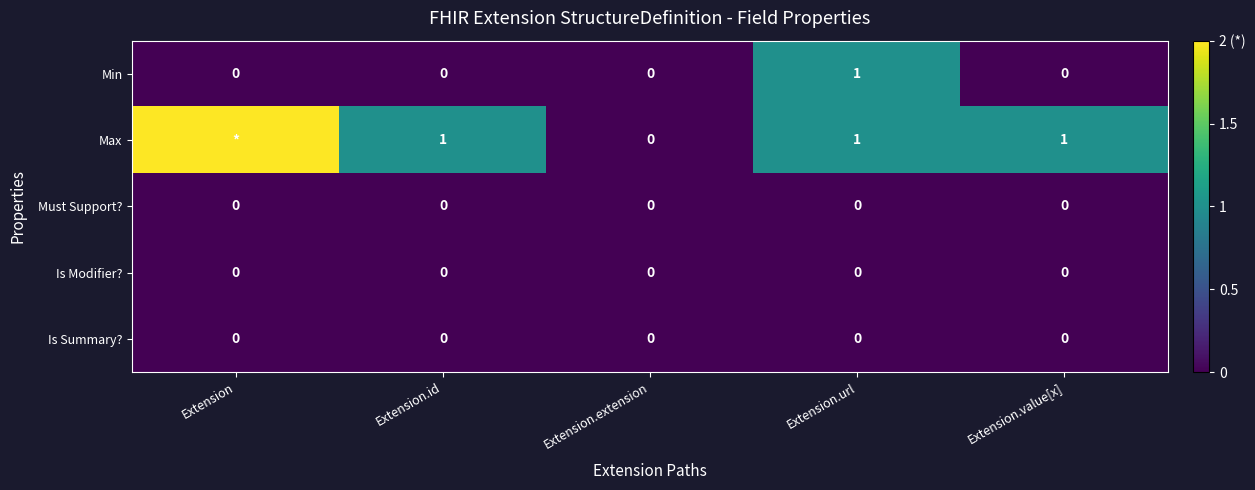

The value of Is Modifier? at Extension.value[x] is 0. True or false?

True